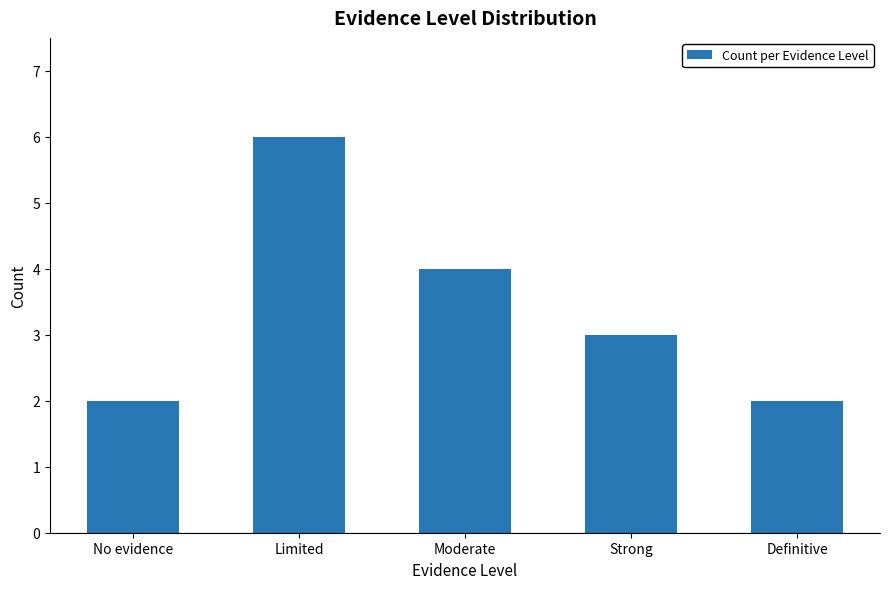

What is the label of the 4th bar from the left?

Strong